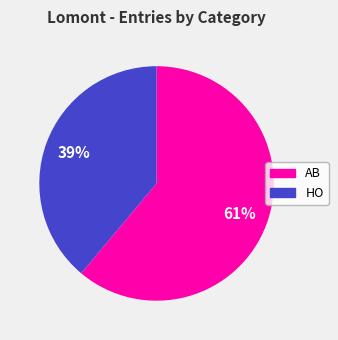

Rank the categories by value from highest to lowest.

AB, HO